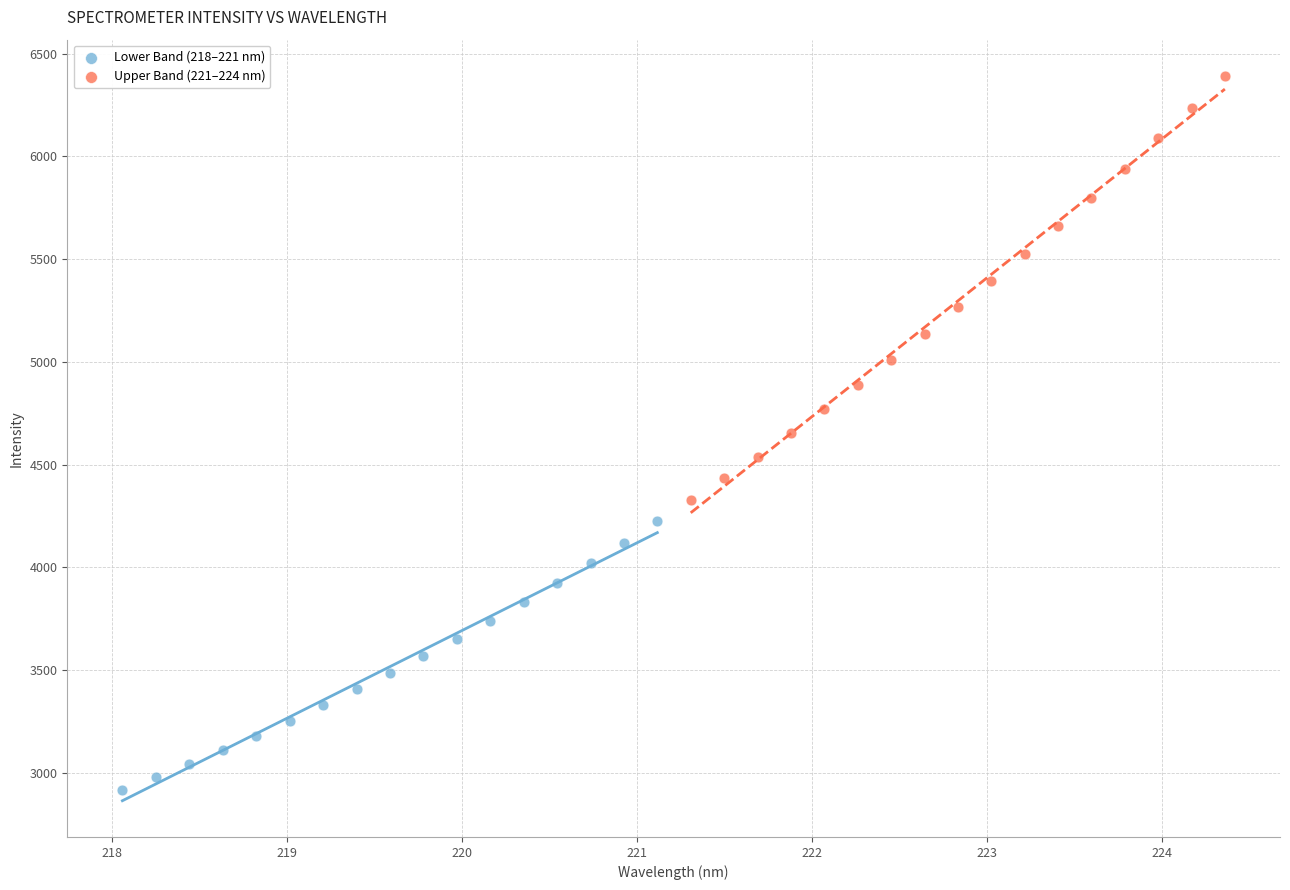

What are all the series names shown in the legend?

Lower Band (218–221 nm), Upper Band (221–224 nm)